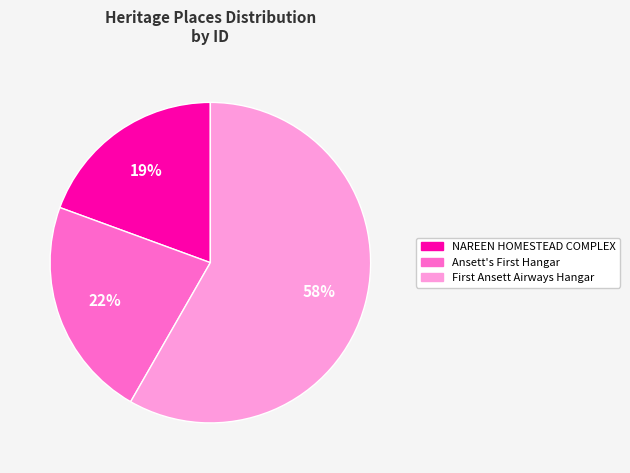

How many segments does this pie chart have?

3